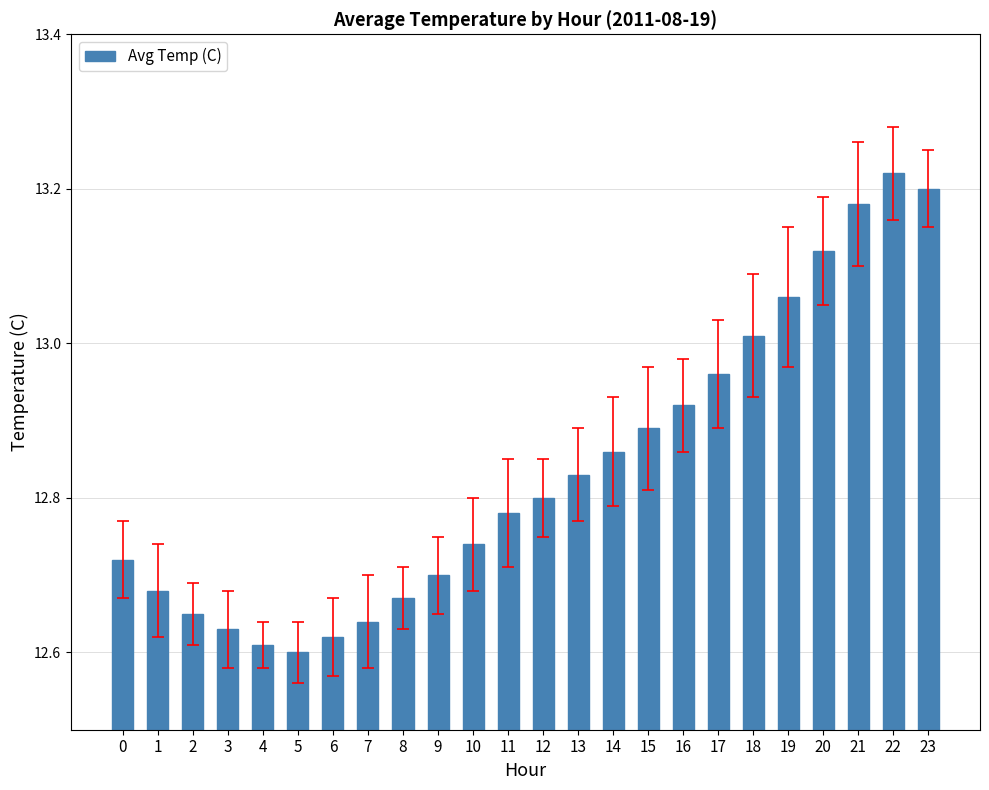

What is the difference between the maximum and minimum values?

0.6